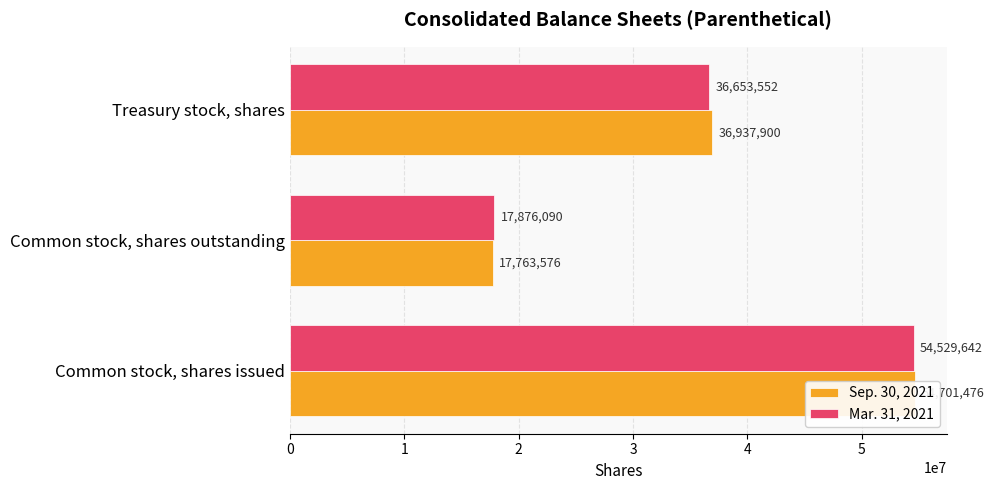

What value does the Sep. 30, 2021 series have at Common stock, shares outstanding, to the nearest 10?

17763580